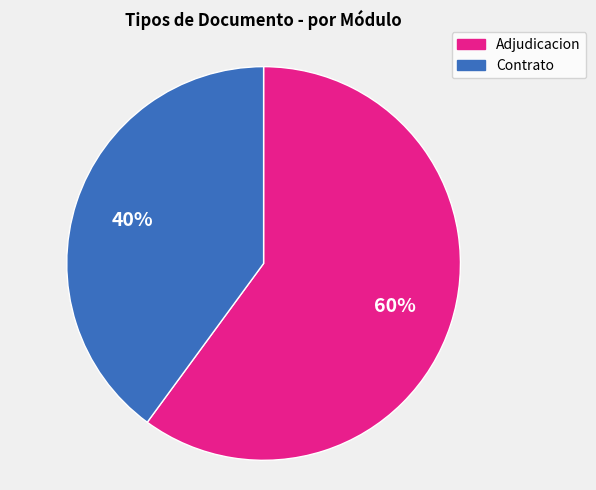

Rank the categories by value from lowest to highest.

Contrato, Adjudicacion